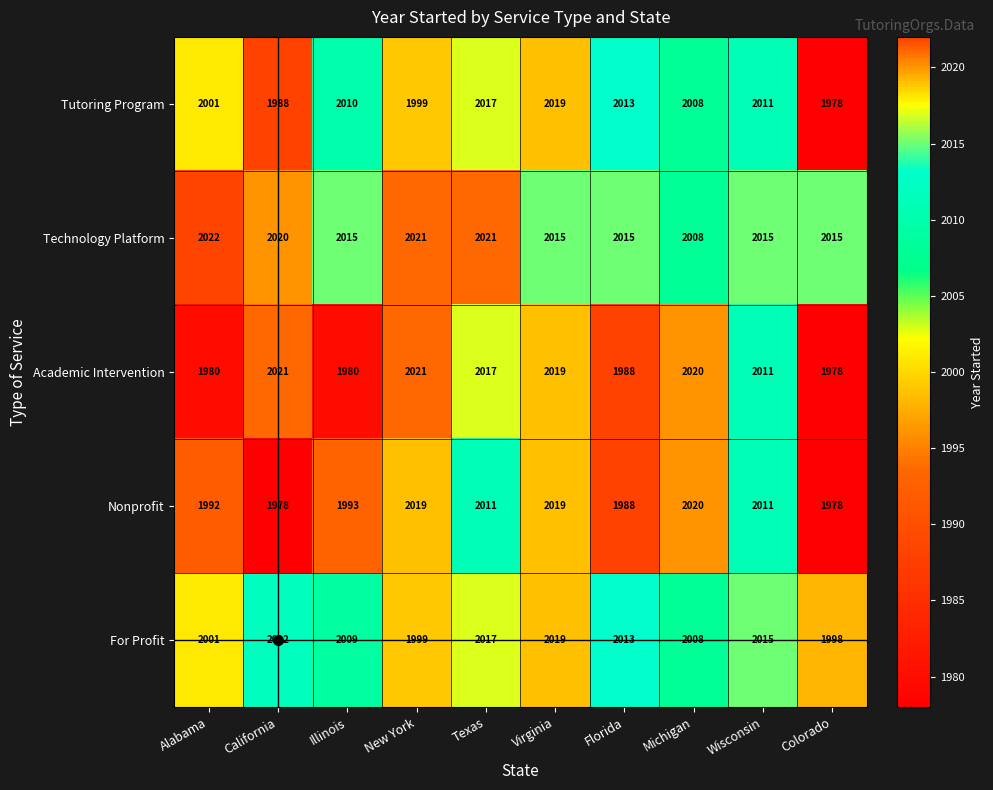

What is the difference between the highest and lowest values at Texas?

10